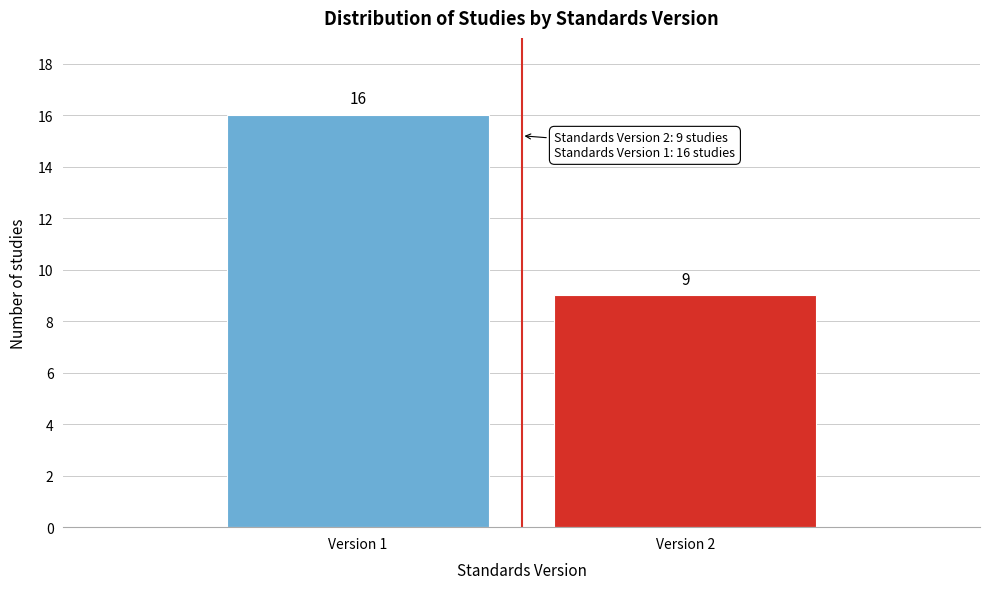

Reading left to right, transcribe all the data shown in this chart.

16	9